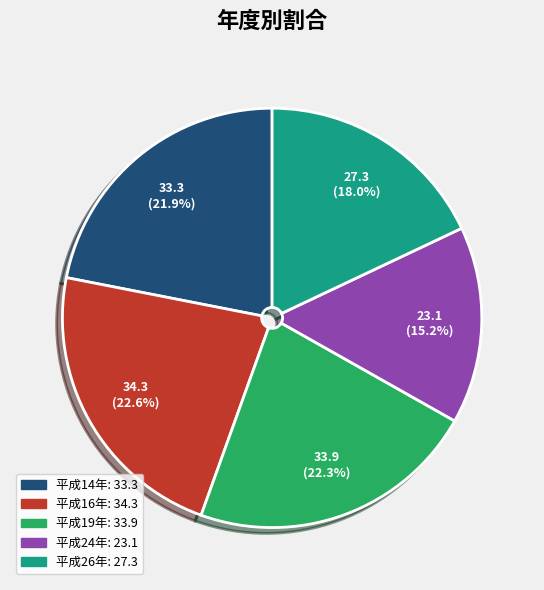

Which slice is the smallest?

平成24年